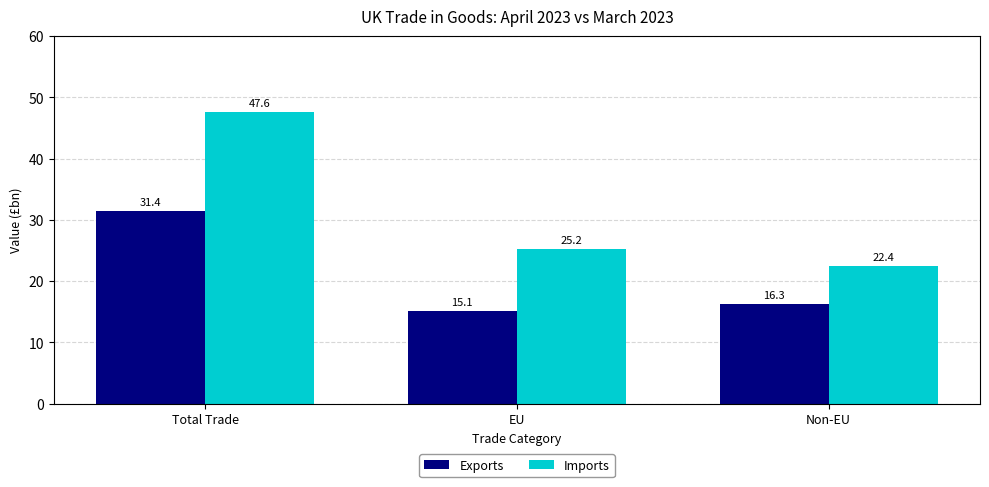

The value of Imports at Non-EU is 22.4. True or false?

True